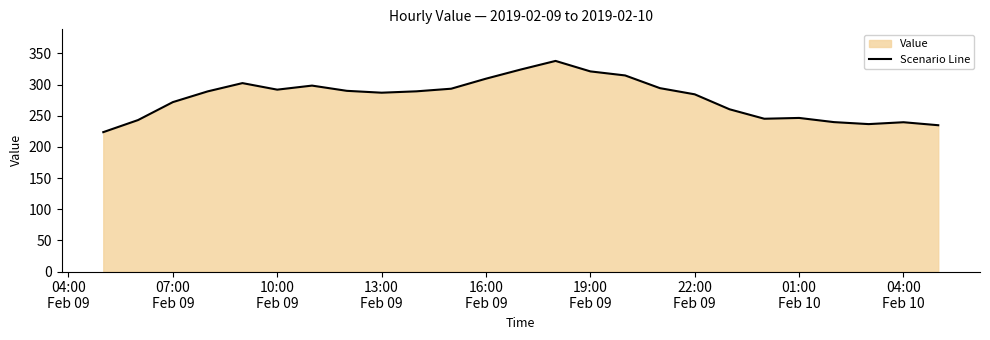

What is the difference between the maximum and minimum values?

114.3